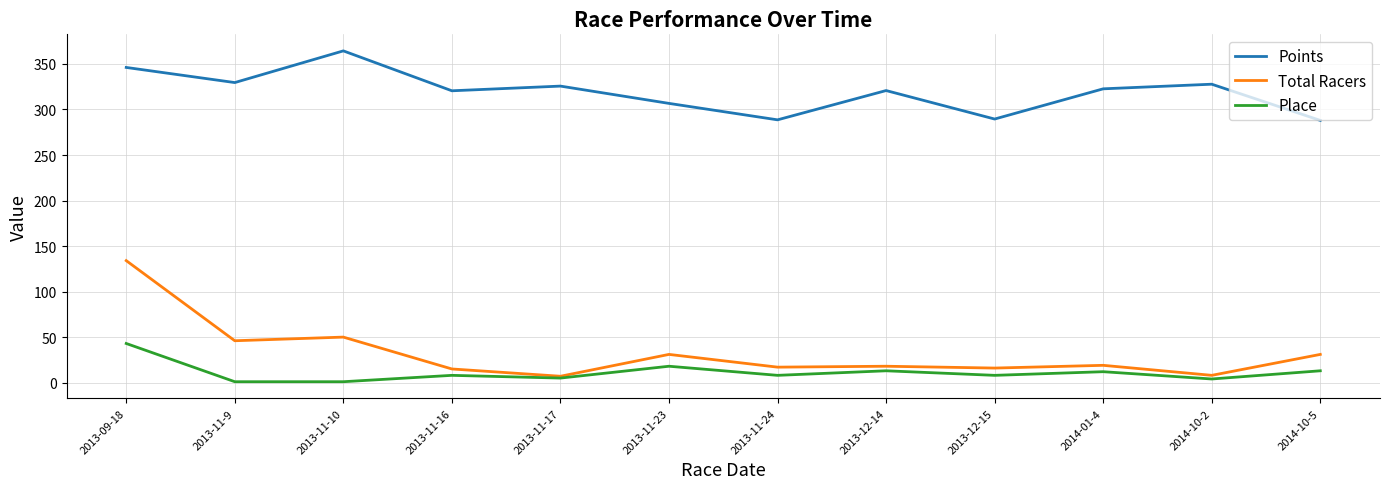

Which series has the largest range (max minus min)?

Total Racers